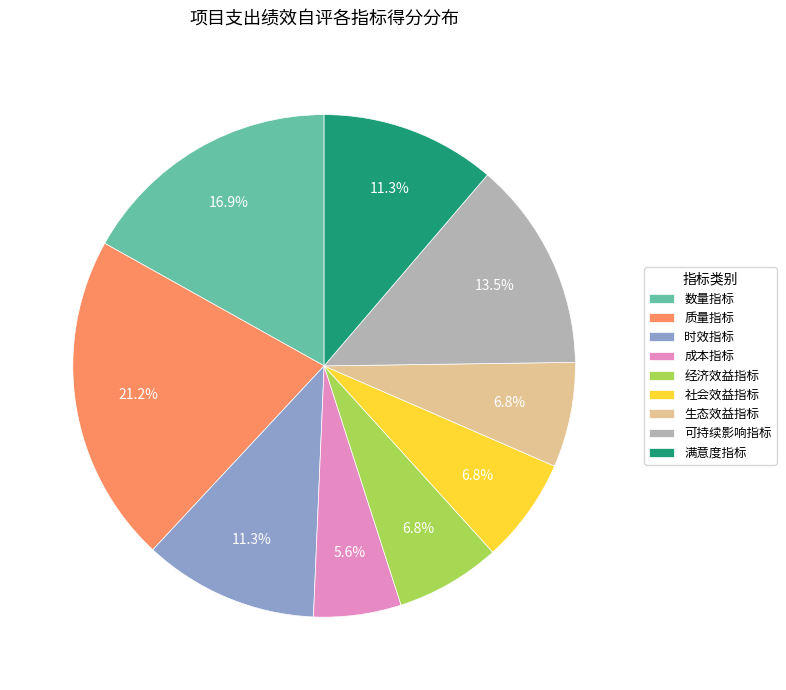

To the nearest percent, what is the difference between the largest and smallest slice percentages?

16%